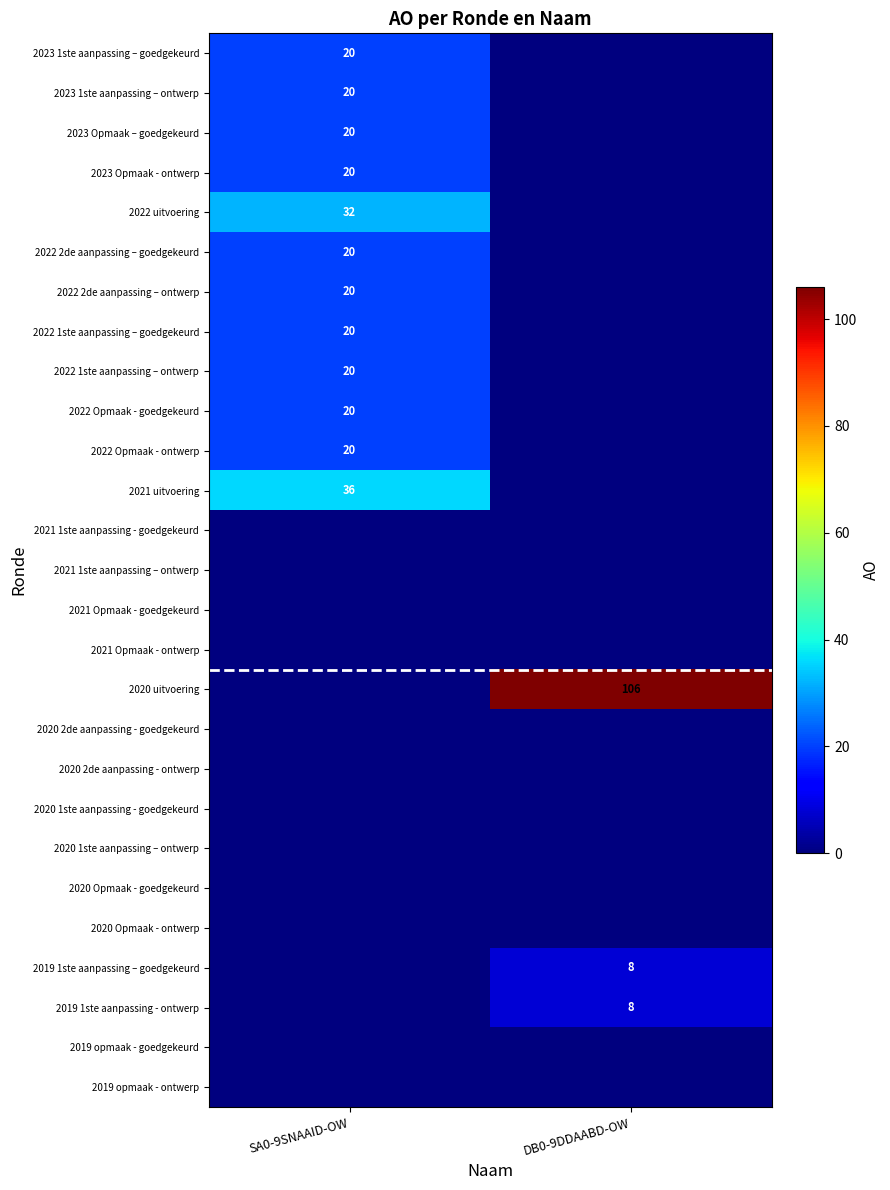

The value of 2020 uitvoering at DB0-9DDAABD-OW is 106. True or false?

True